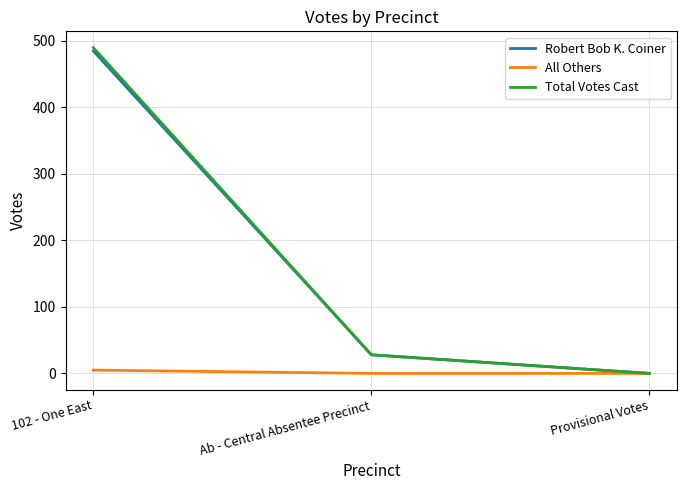

What is the spread (max minus min) of values at Ab - Central Absentee Precinct?

28